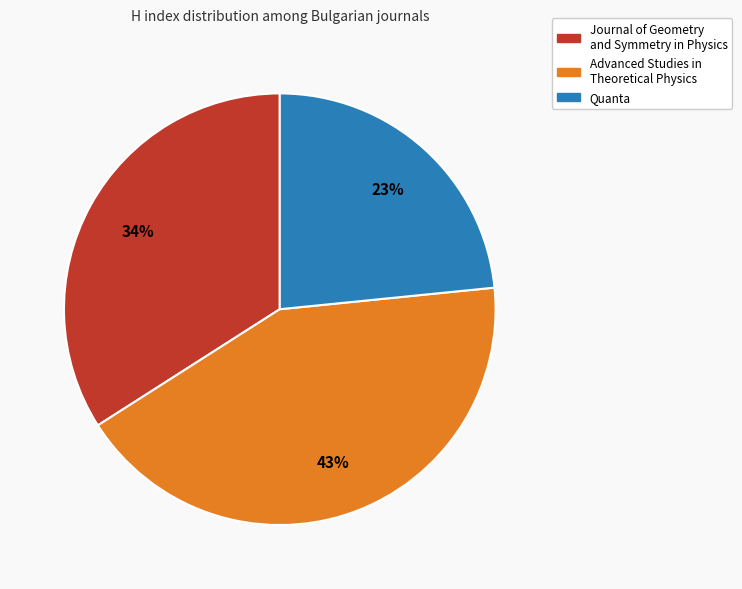

Approximately how many times larger is the value at Journal of Geometry and Symmetry in Physics compared to Advanced Studies in Theoretical Physics?

0.8